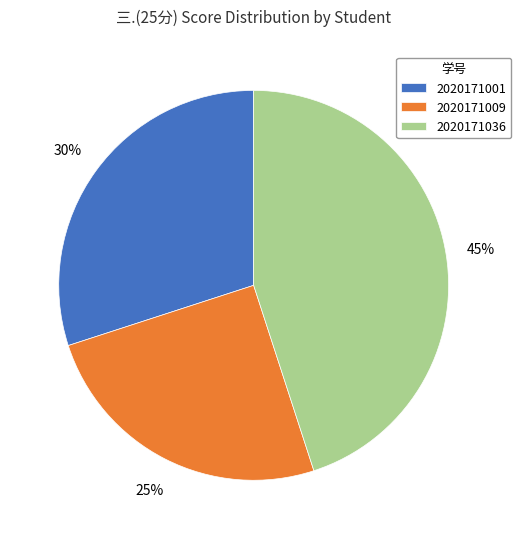

Is there a majority slice in this chart?

No